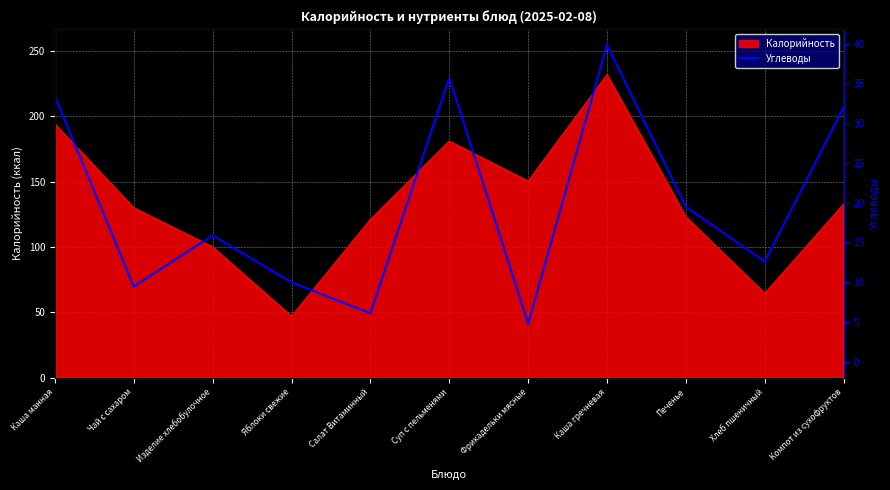

Between Каша гречневая and Фрикадельки мясные, which is larger?

Каша гречневая